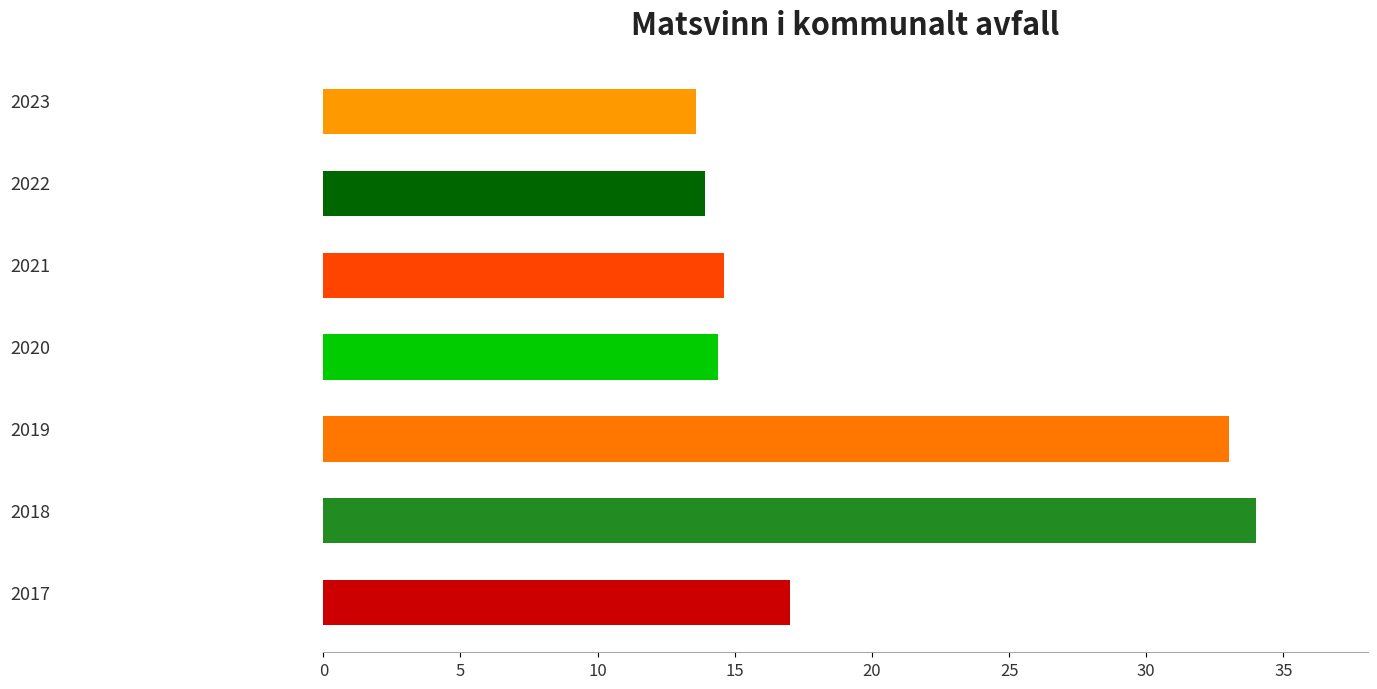

Reading top to bottom, what are all the values shown in this chart?

13.6	13.9	14.6	14.4	33.0	34.0	17.0